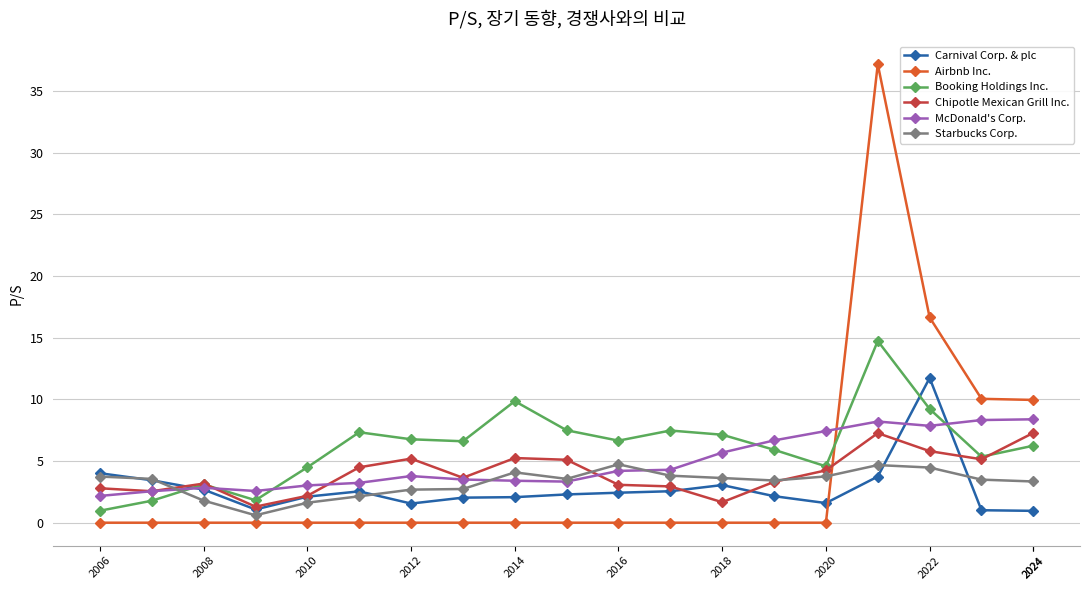

What is the highest value of the Airbnb Inc. series?

37.2